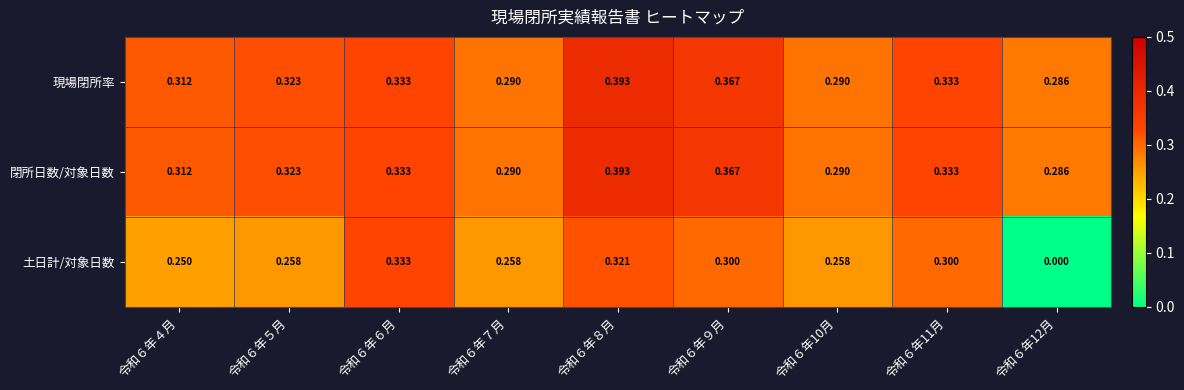

Which series changed the most between 令和６年５月 and 令和６年６月?

土日計/対象日数